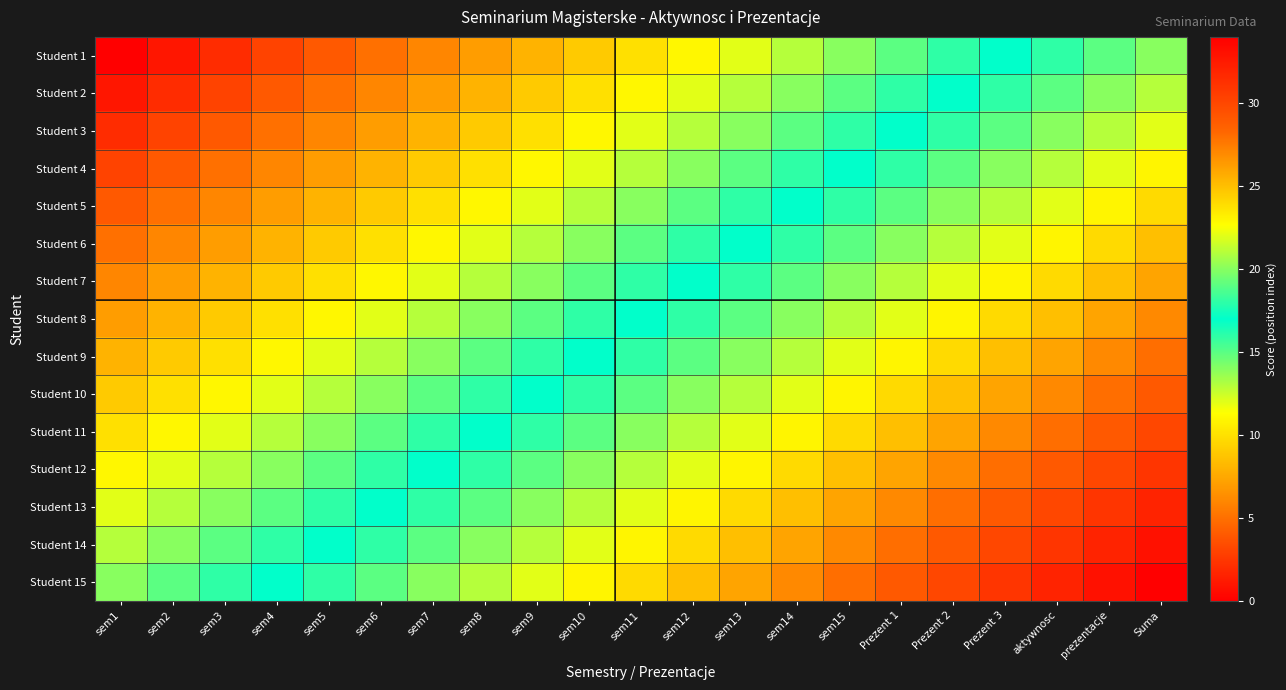

Which has a higher value, sem8 or sem6?

sem8